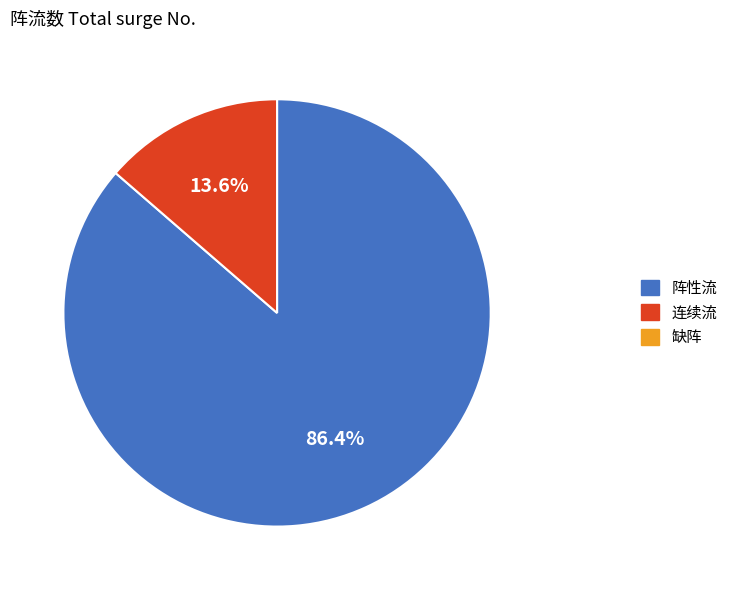

How many slices are in this pie chart?

2